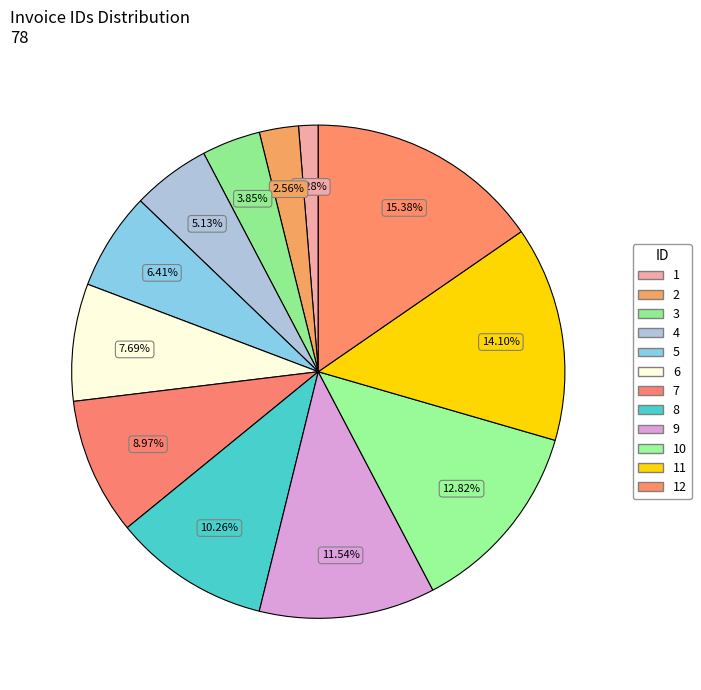

How many segments does this pie chart have?

12